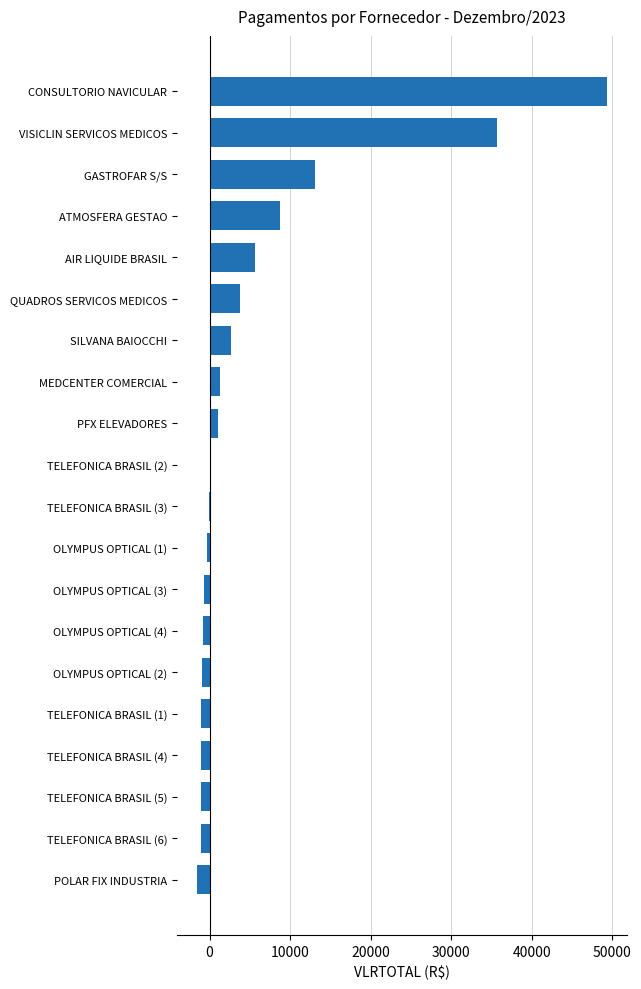

What is the sum of the values at MEDCENTER COMERCIAL and GASTROFAR S/S?

14438.9